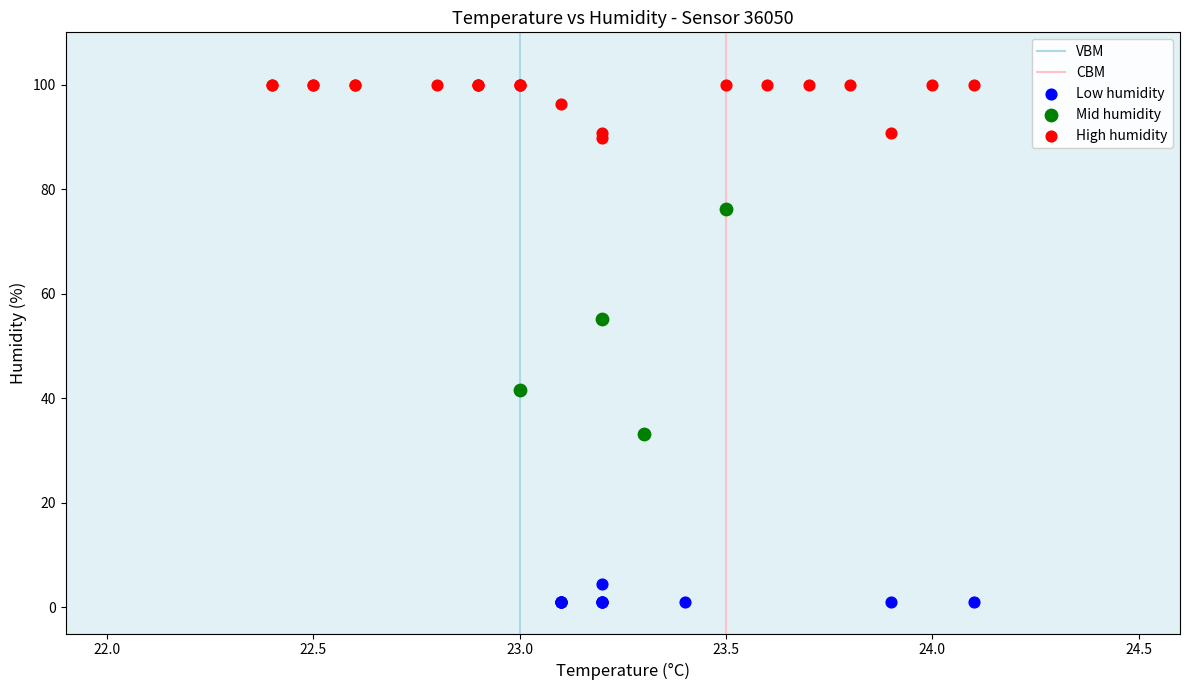

Which series contains the lowest Y value?

Low humidity